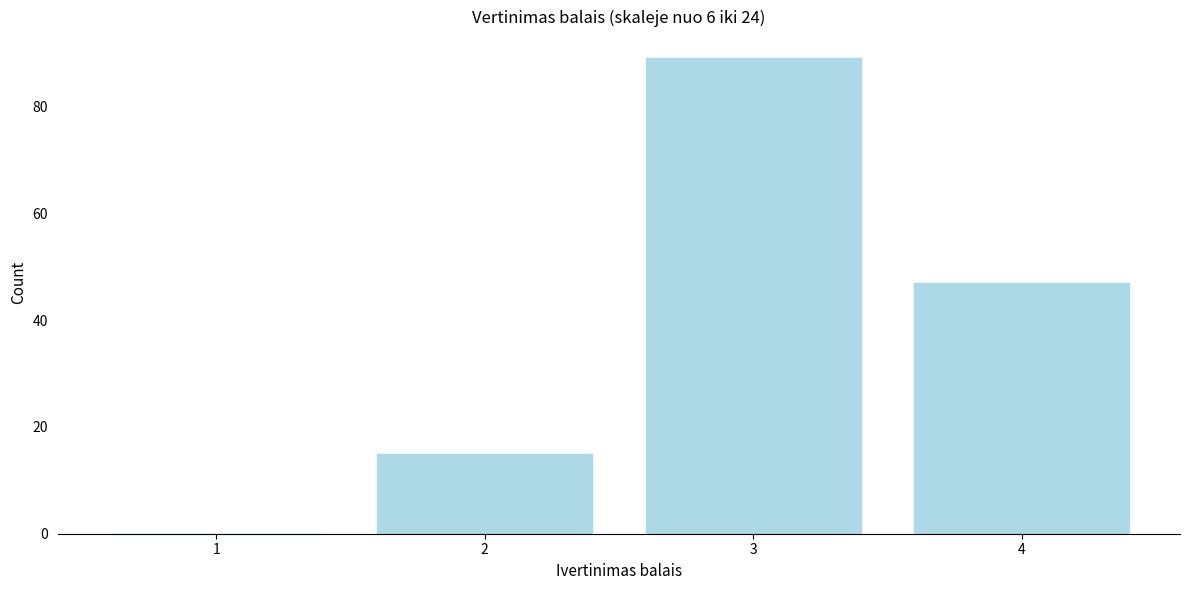

How tall is the bar that spans 2.5 to 3.5 on the x-axis? The values are not printed on the chart, so give them approximately, as read against the axis.

90